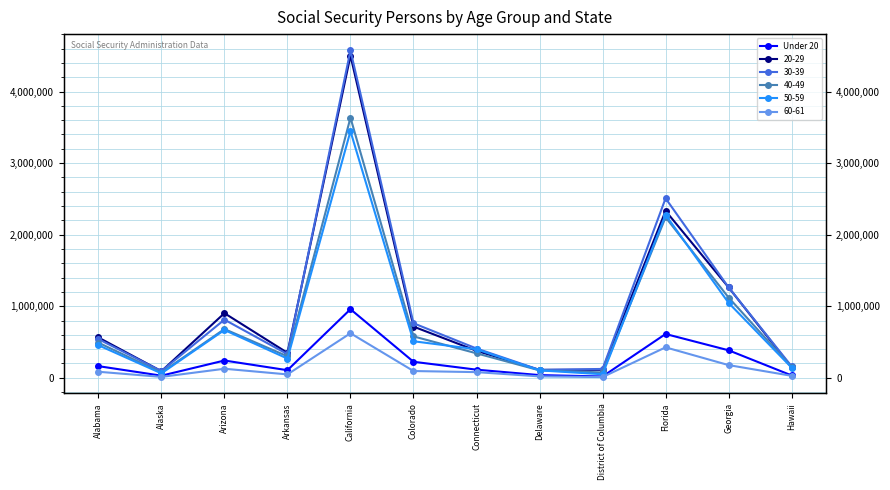

What value does the data have at California?

957771